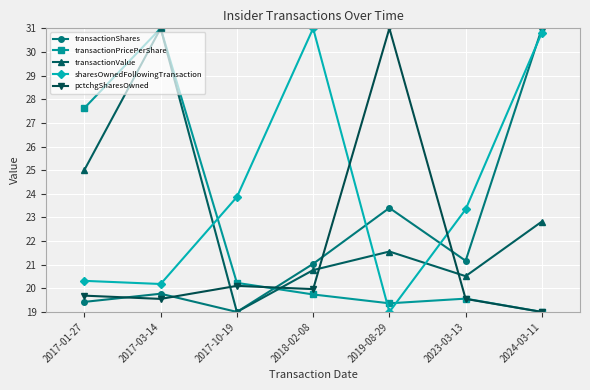

Which series has the largest total across all categories?

sharesOwnedFollowingTransaction